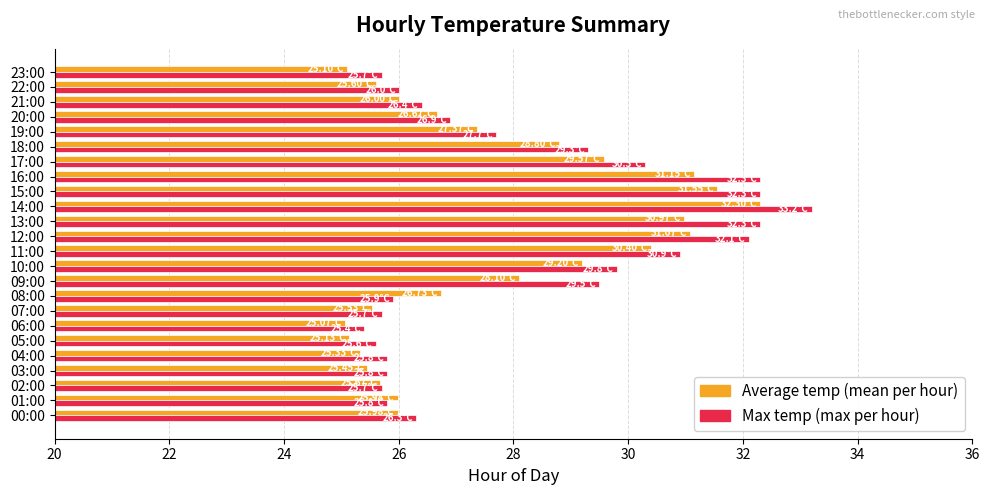

Which series has the widest spread of values?

Max temp (max per hour)